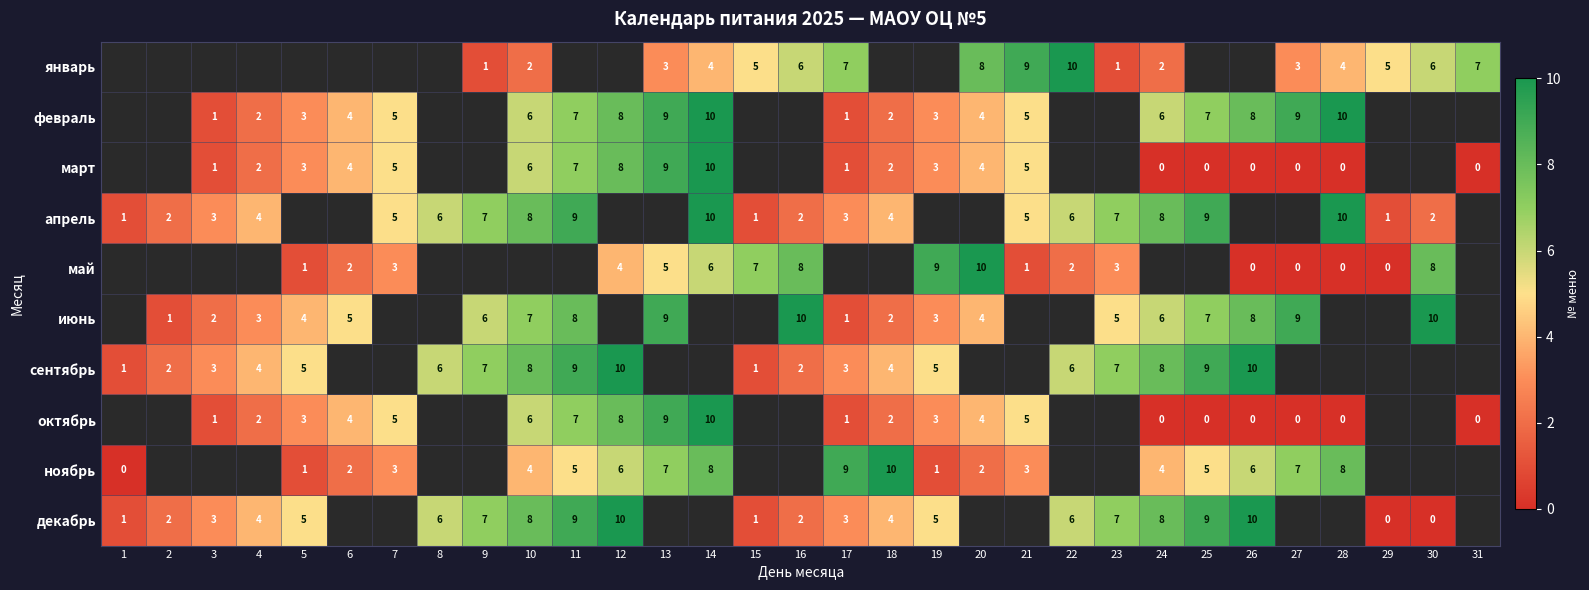

Is the value of декабрь at 29 greater than the value of январь at 28?

No